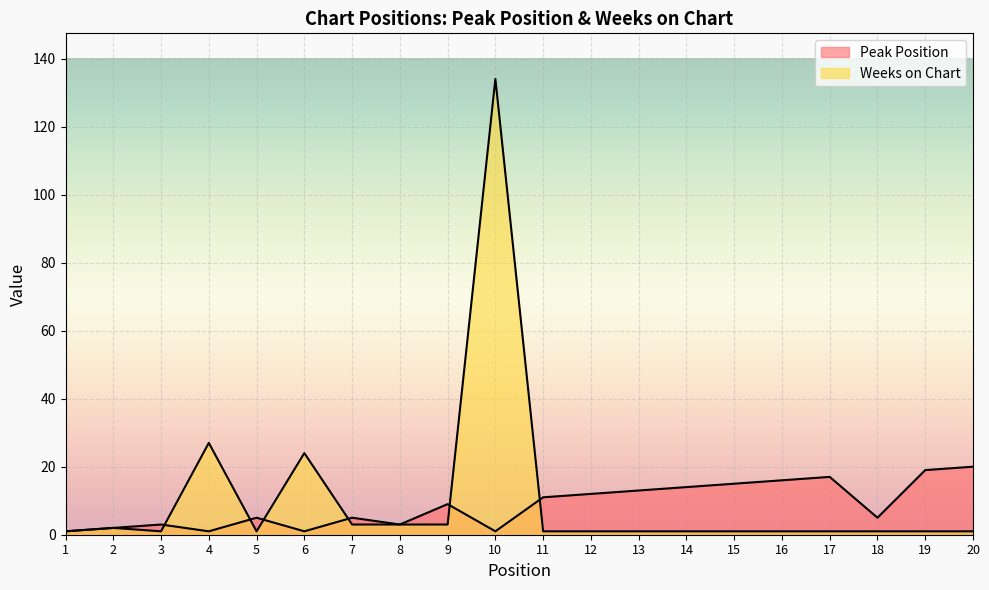

What is the difference between the maximum and minimum values in the Peak Position series?

19